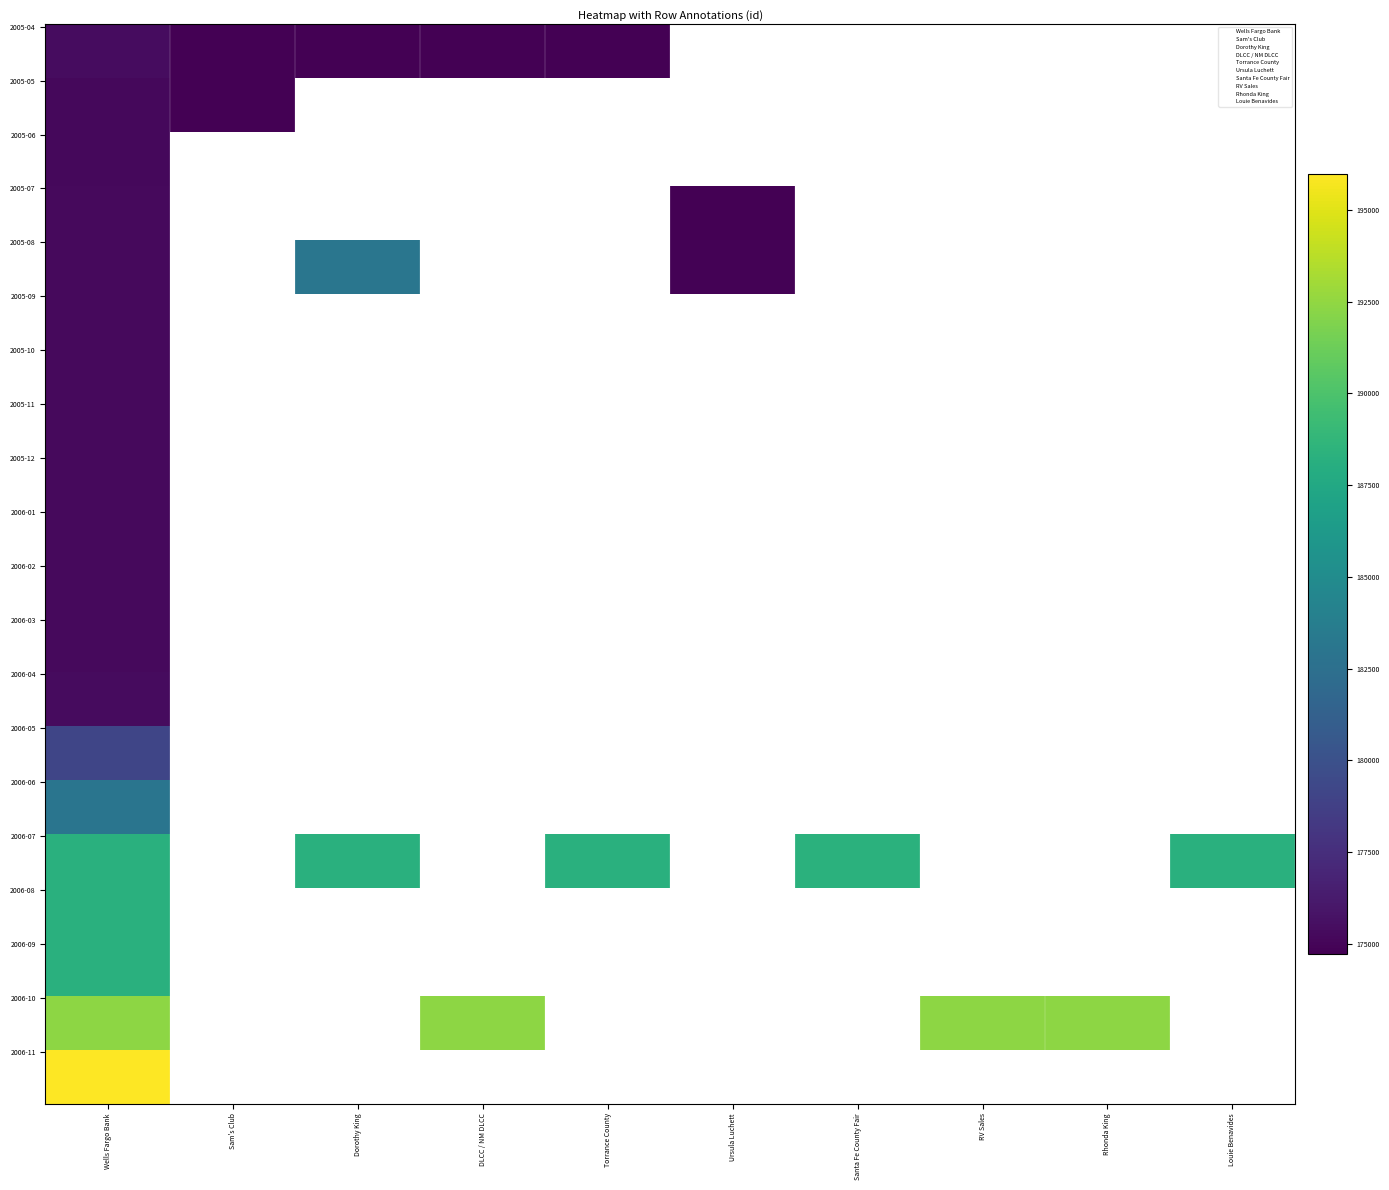

At which category is the sum across all series the highest?

2006-07